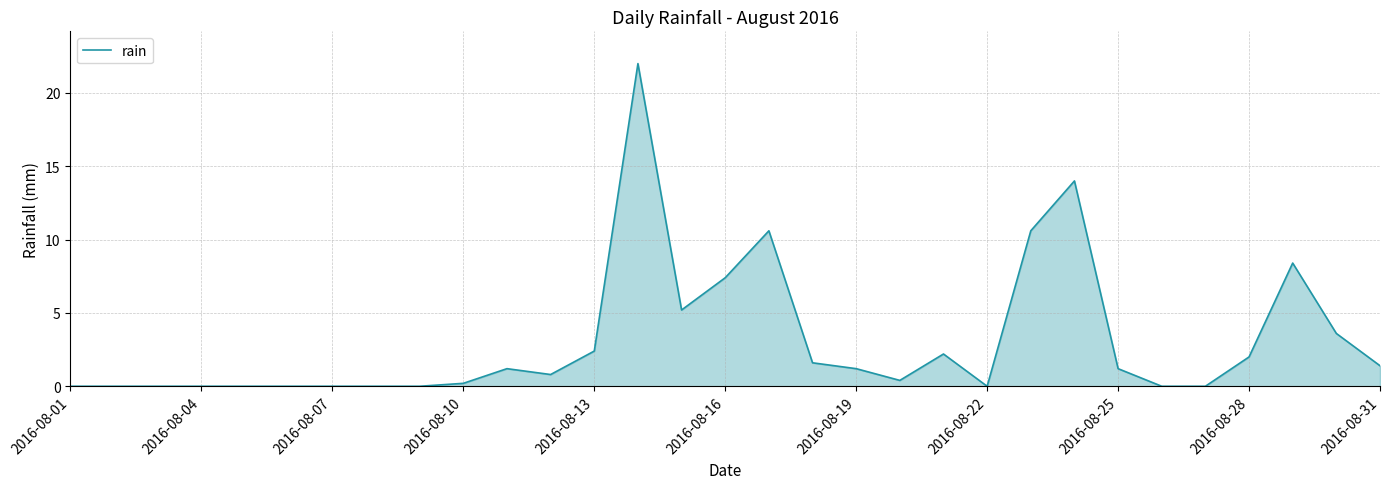

What is the difference between the maximum and minimum values?

22.0